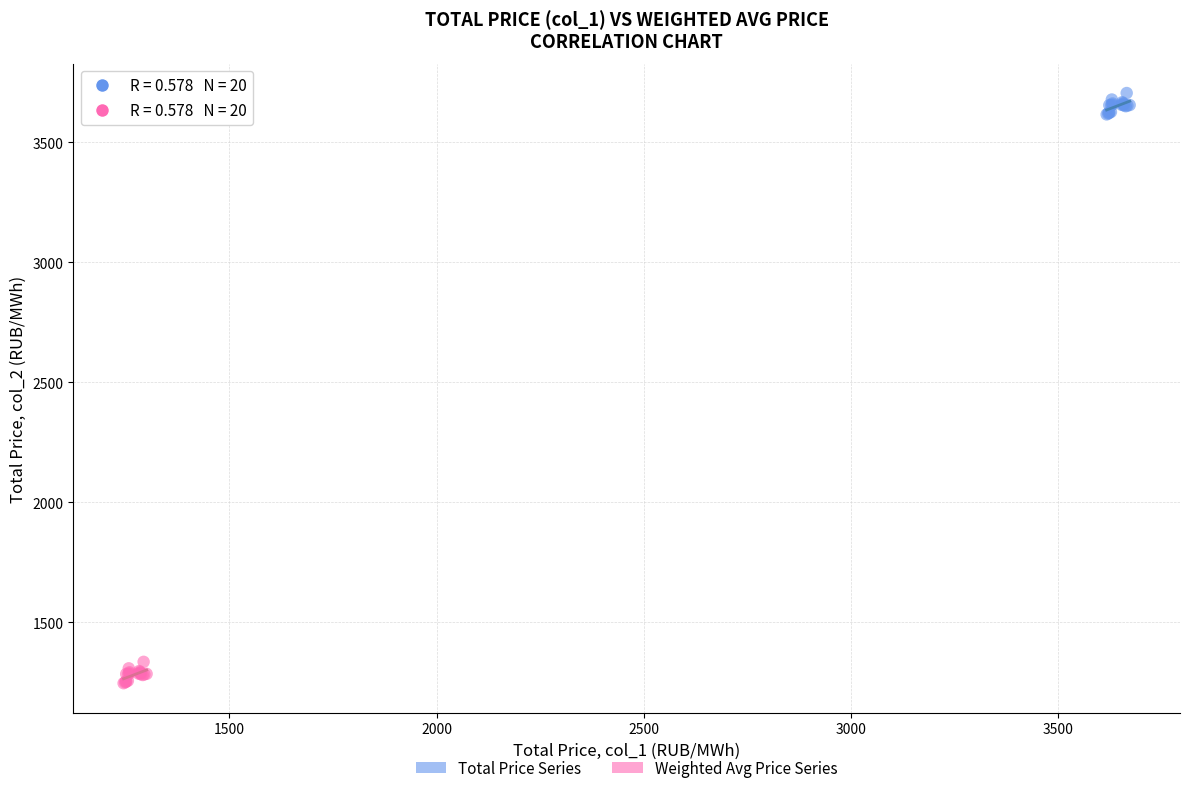

Which series reaches the maximum Y coordinate?

Total Price Series